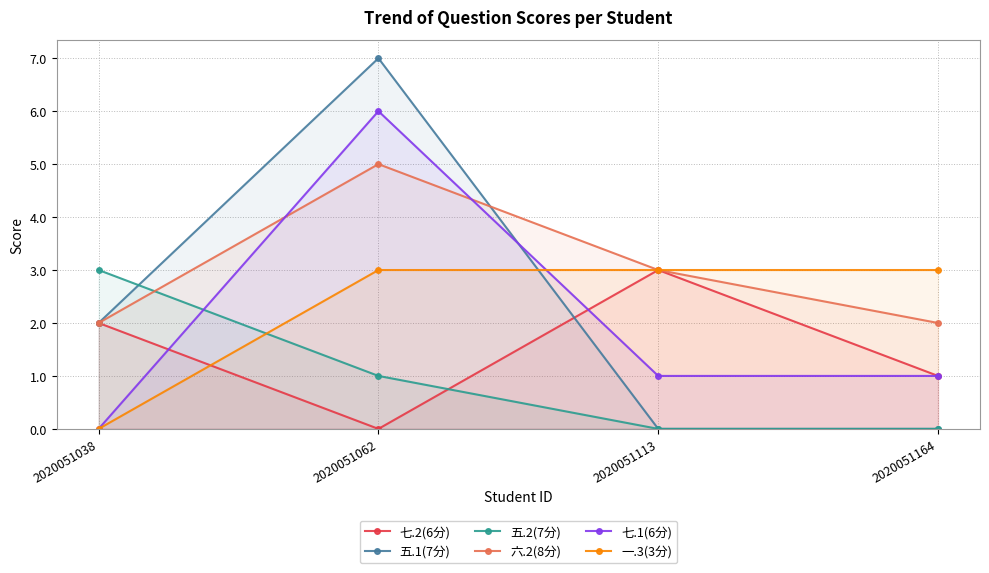

What is the value of the 五.1(7分) point at the 1st from the left?

2